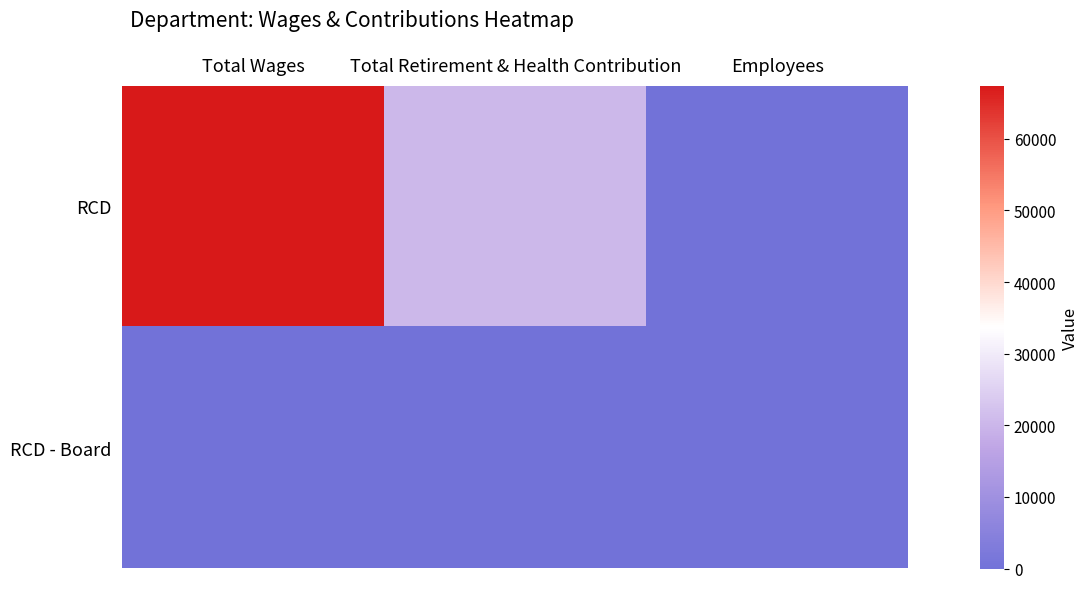

At Total Wages, list the series in order from smallest to largest.

RCD - Board, RCD